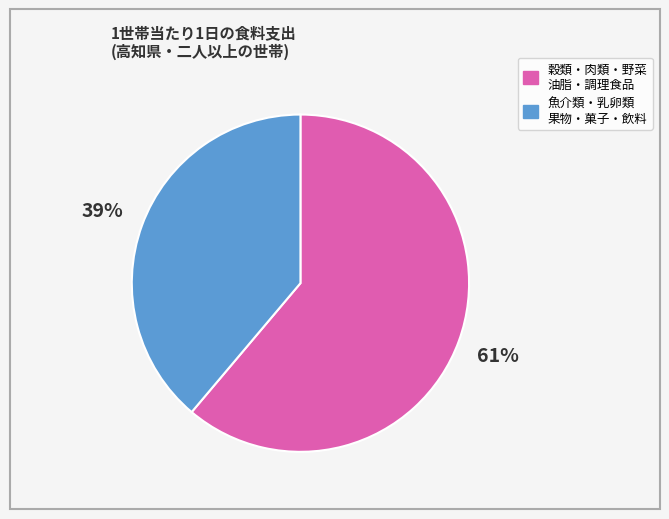

To the nearest percent, what portion does 穀類・肉類・野菜 油脂・調理食品 represent?

61%